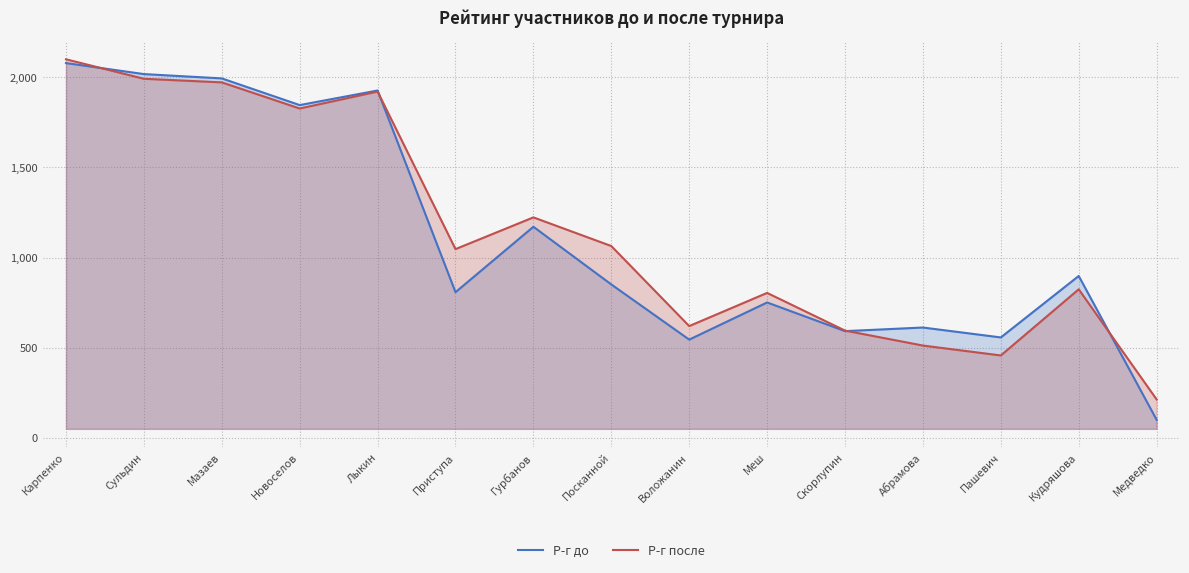

Which series has the largest total across all categories?

Р-г после